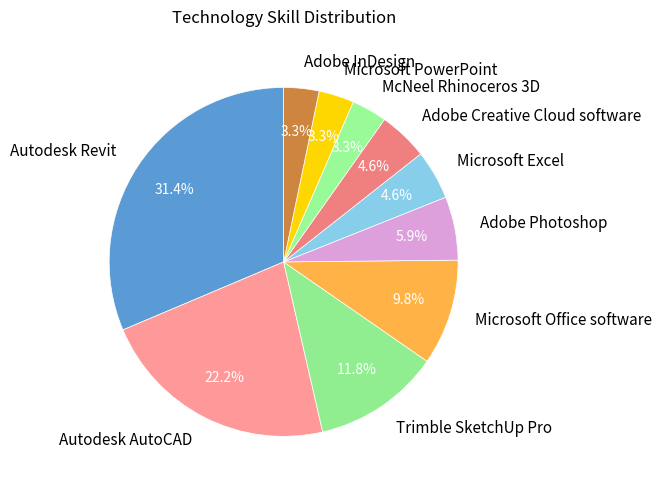

Which category has the biggest portion of the pie?

Autodesk Revit